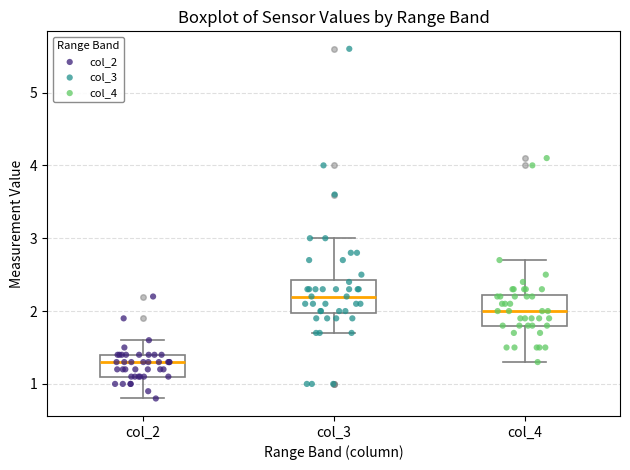

Which box's median line is the lowest?

col_2